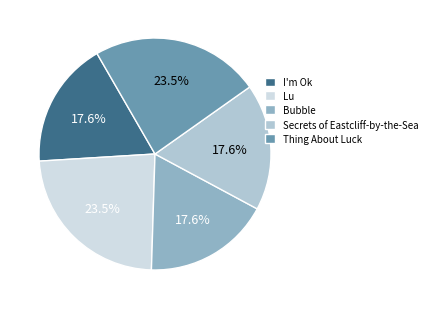

How many slices are in this pie chart?

5